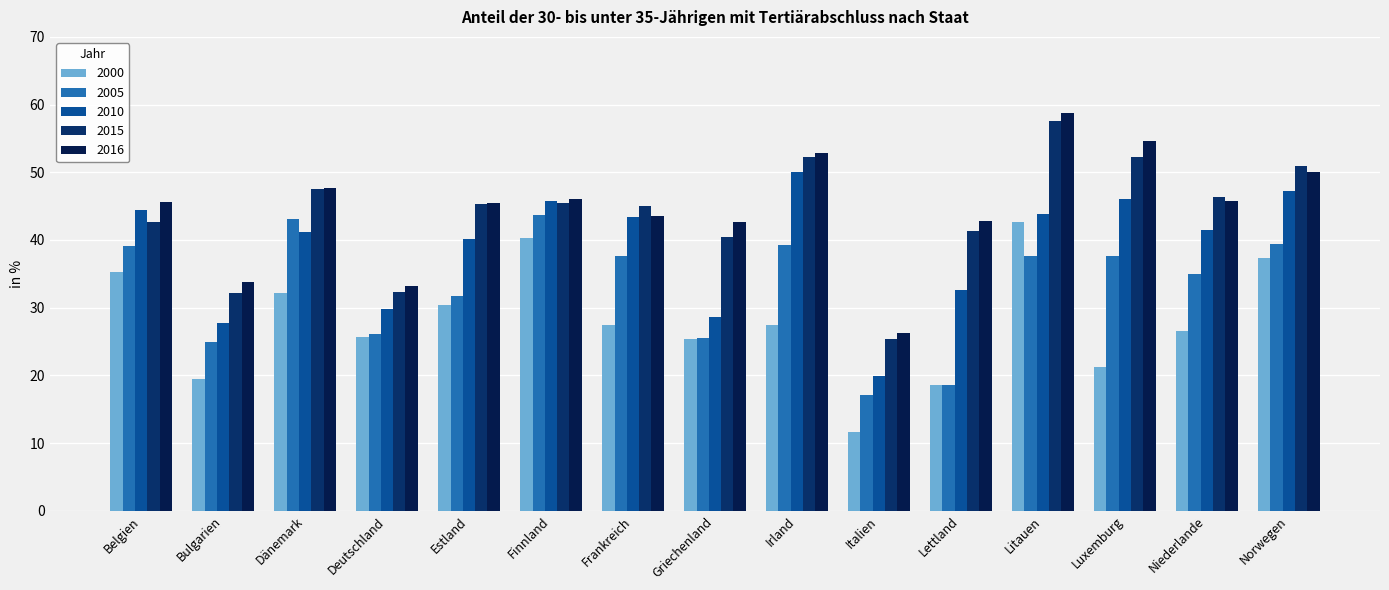

List the series in order of their peak value, highest first.

2016, 2015, 2010, 2005, 2000